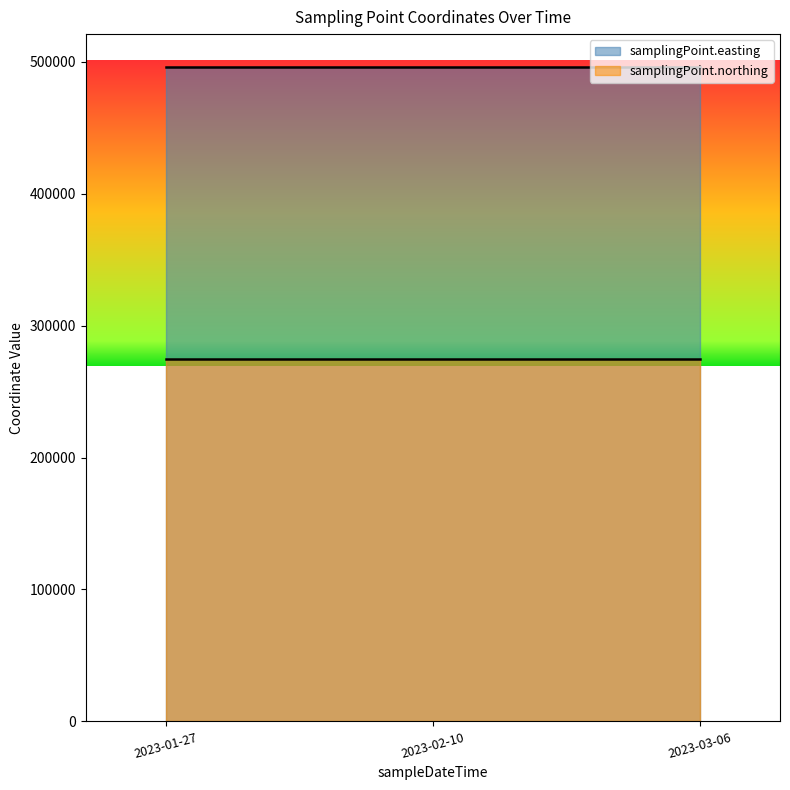

At which category is the sum across all series the highest?

2023-01-27T09:51:00